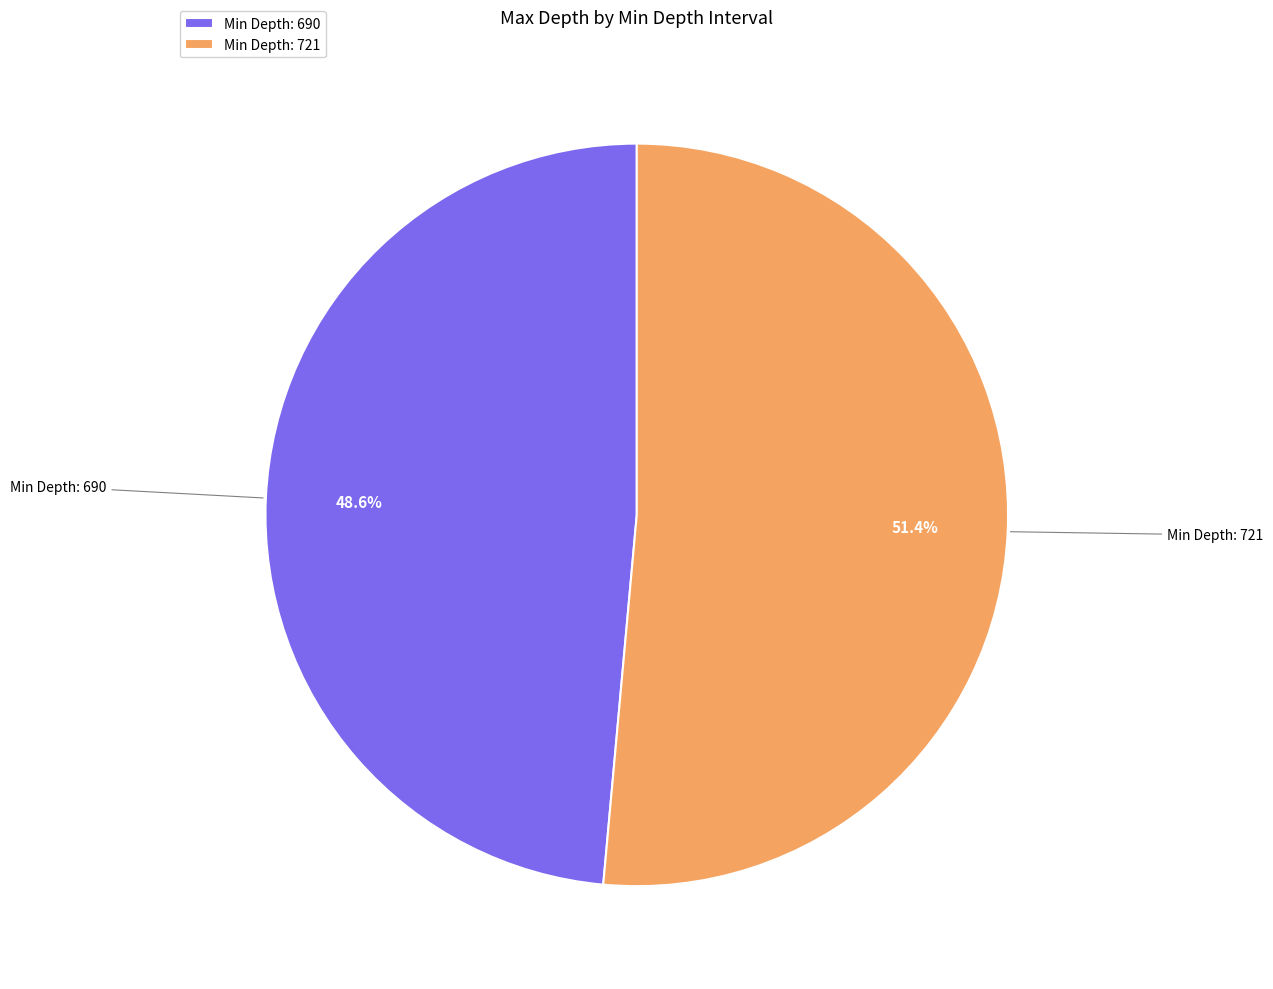

Between Min Depth: 690 and Min Depth: 721, which is larger?

Min Depth: 721